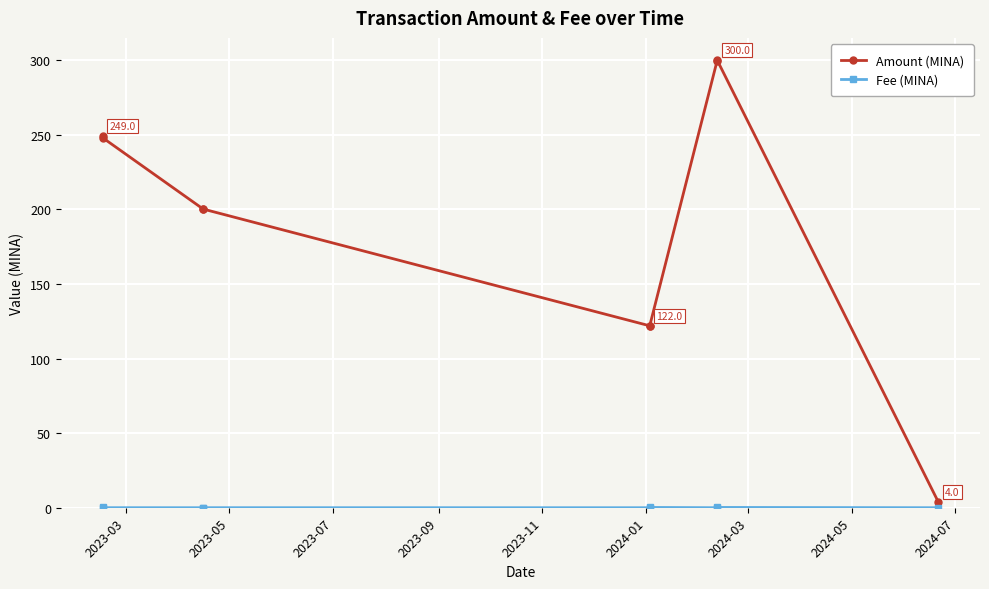

At how many categories does at least one series exceed 52?

8